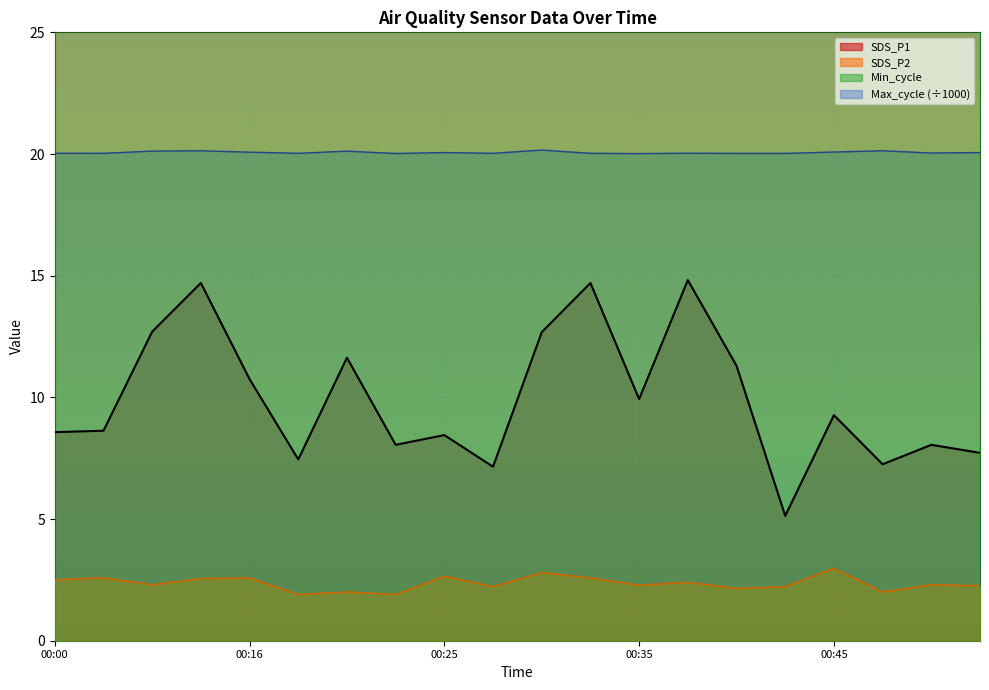

True or false: SDS_P1 and Max_cycle intersect in this chart.

False